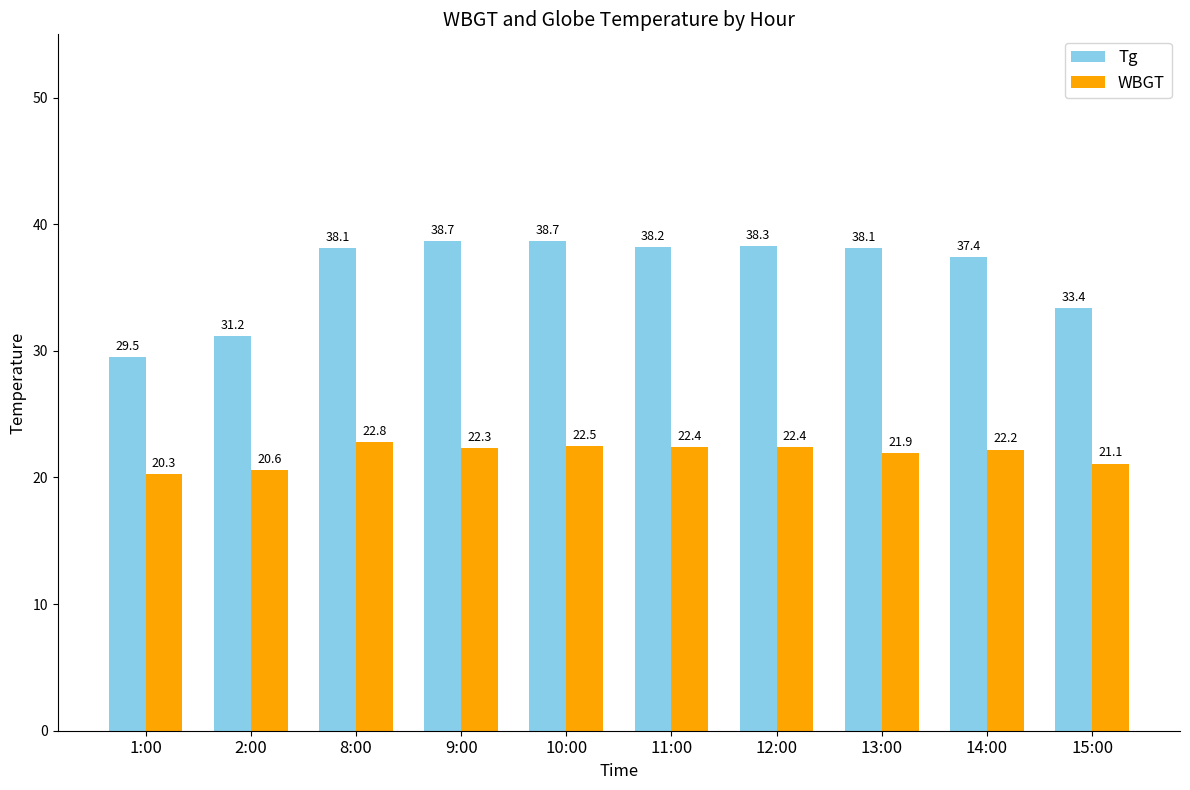

What is the sum of the WBGT values at 11:00 and 13:00?

44.3